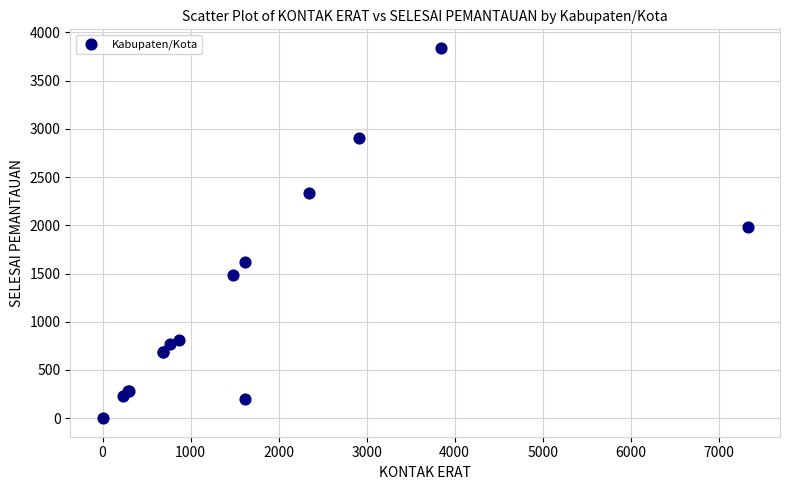

What Y value in the scatter plot is closest to 1920?

1980